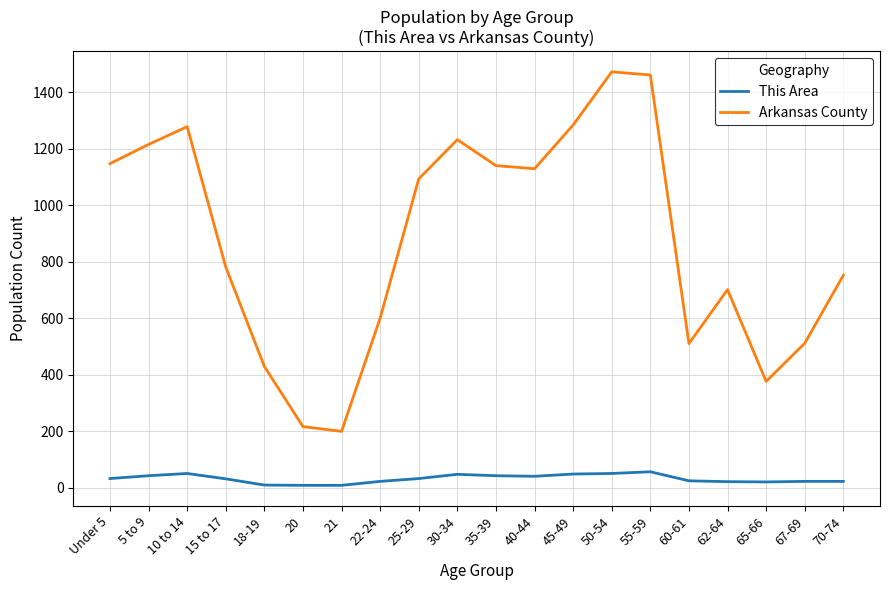

True or false: This Area has more than 0 interior local peaks.

True